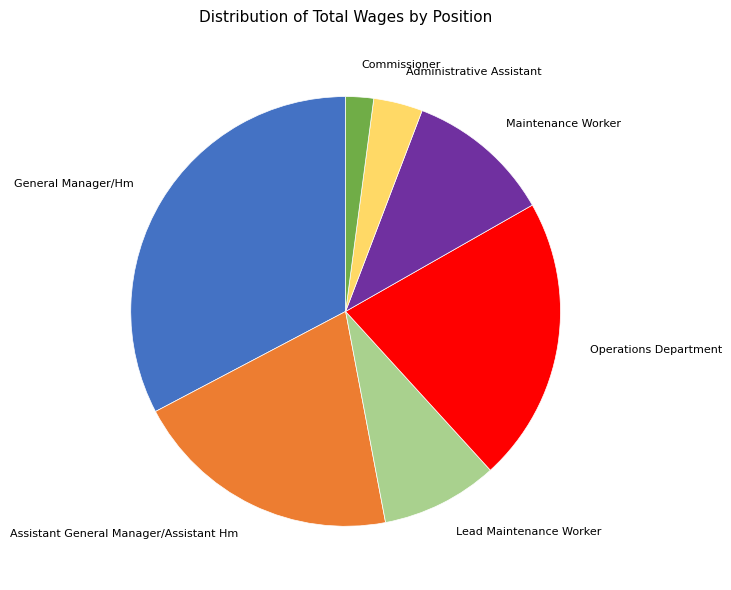

Does any single category account for the majority?

No